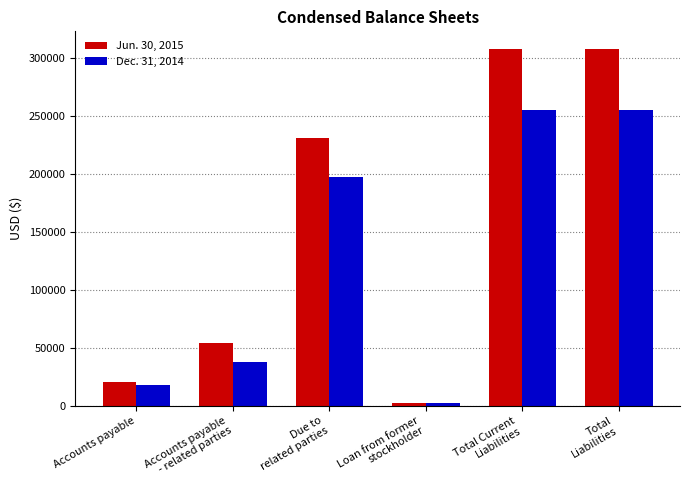

What are all the series names shown in the legend?

Jun. 30, 2015, Dec. 31, 2014